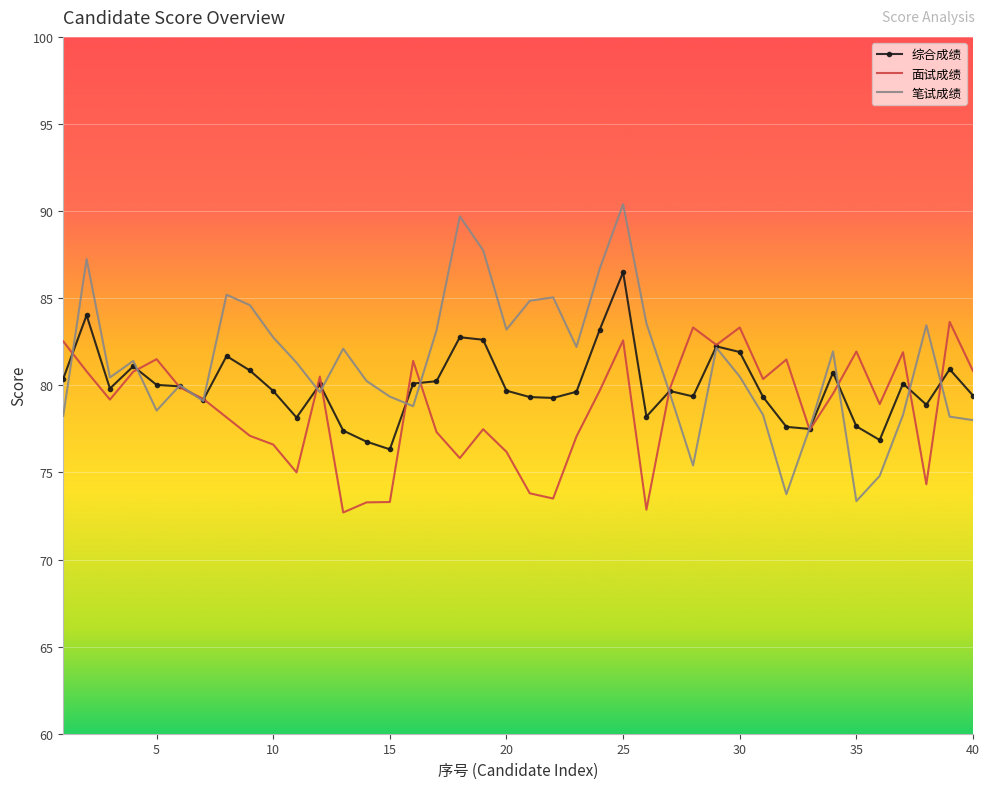

Which series has the largest range (max minus min)?

笔试成绩